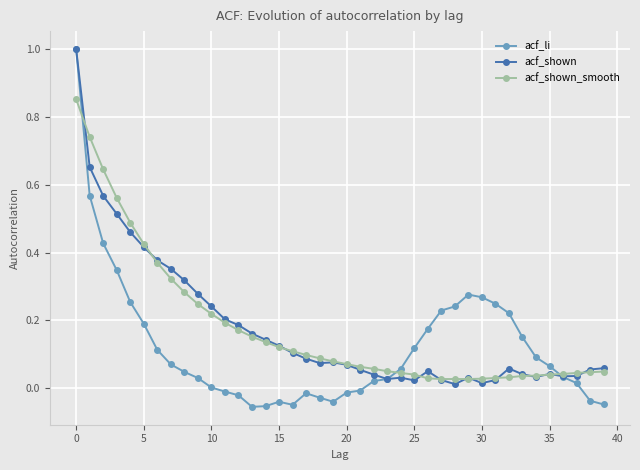

Which series ends up on top after the final intersection of acf_shown and acf_shown_smooth?

acf_shown